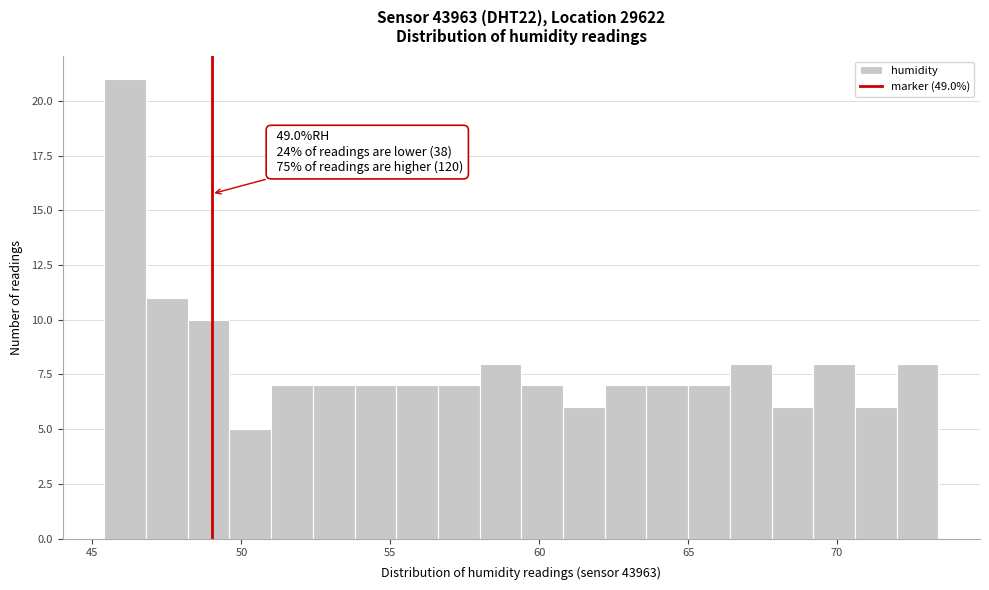

Around what value on the x-axis is the tallest bar? Give the approximate position of its centre, as read against the axis.

46.0